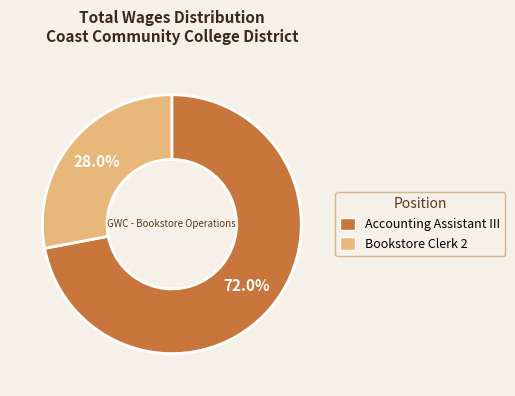

To the nearest percent, what is the difference between the largest and smallest slice percentages?

44%